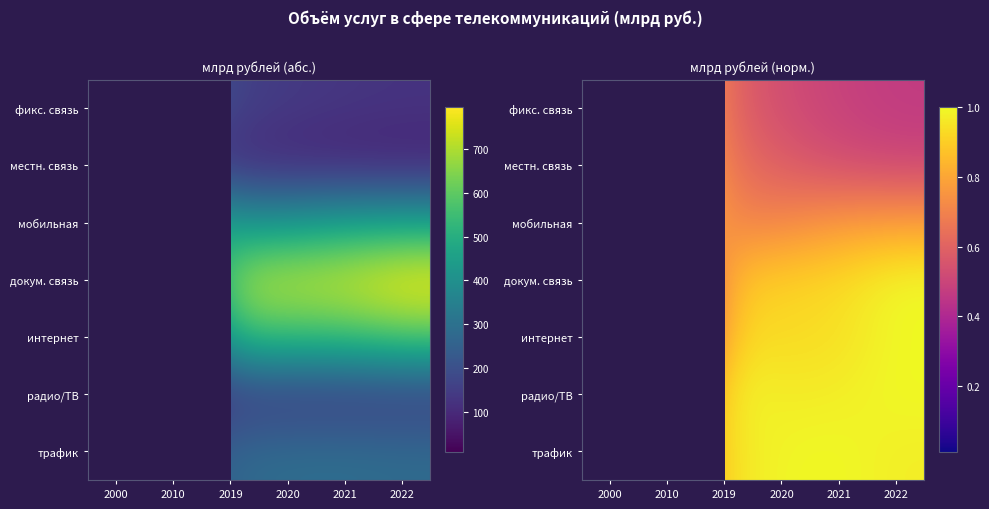

Which series has the largest range (max minus min)?

докум. связь